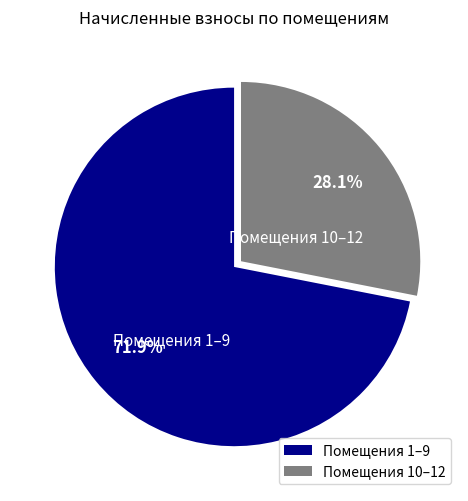

Which category has the smallest portion of the pie?

Помещения 10–12